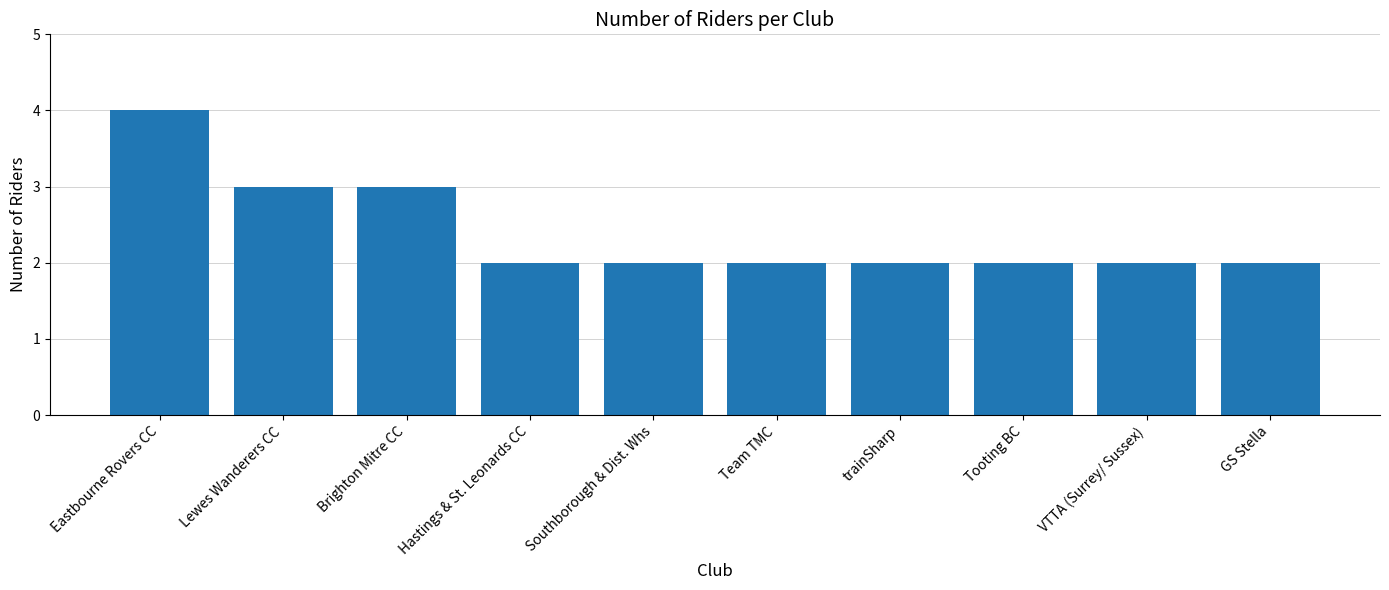

What is the change in value from Brighton Mitre CC to Team TMC?

-1